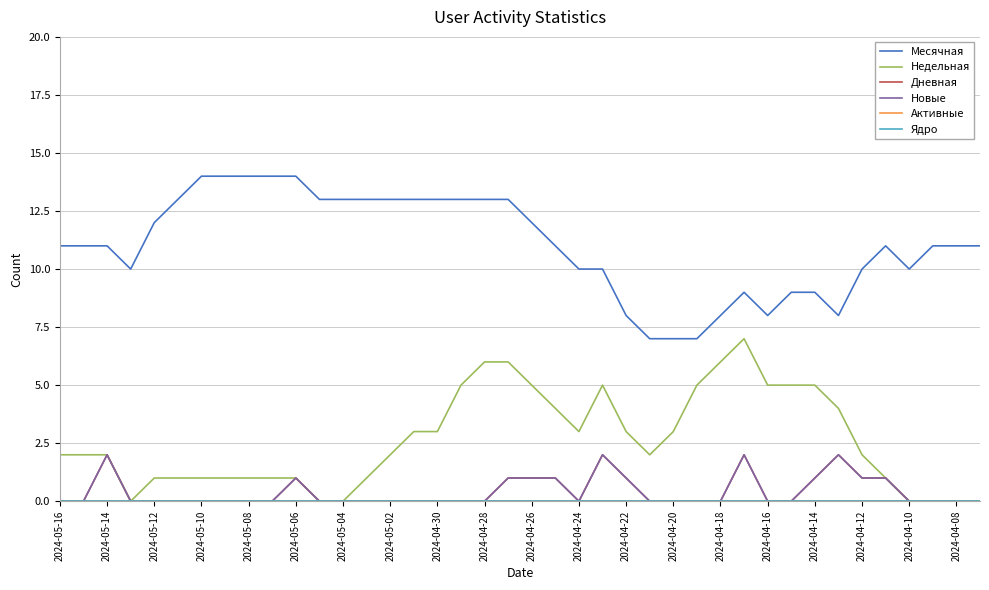

Is this an area chart (filled region under the line)?

No